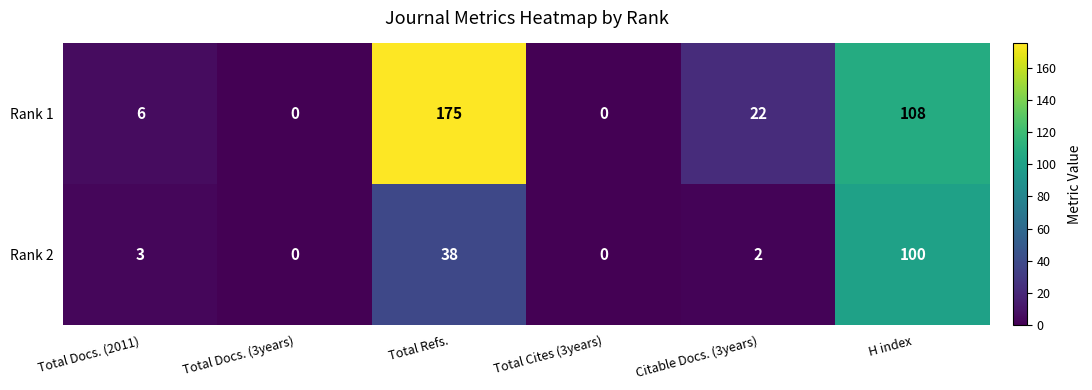

What is the average value of the Rank 1 series?

52